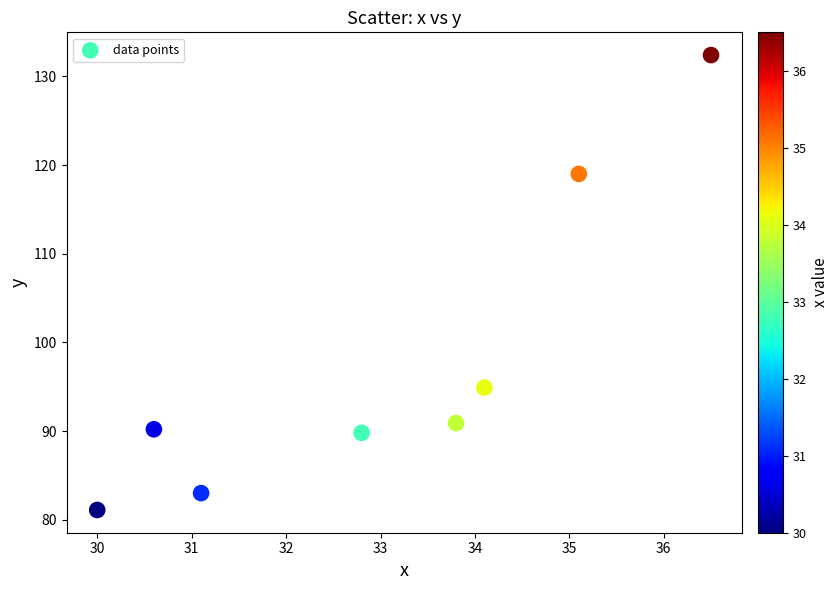

What is the average X value?

33.0